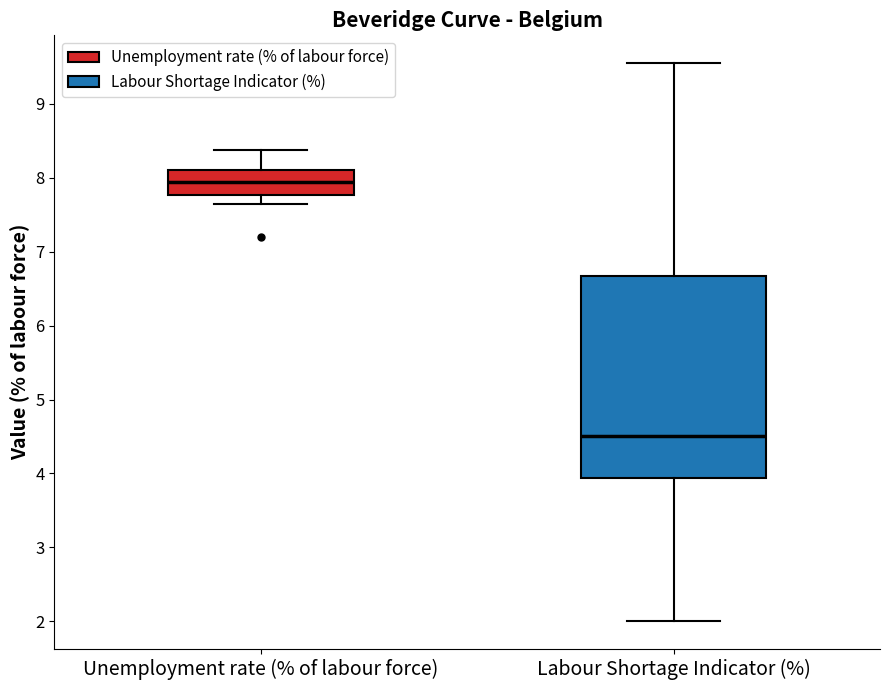

Which box is the tallest, from its lower edge to its upper edge?

Labour Shortage Indicator (%)